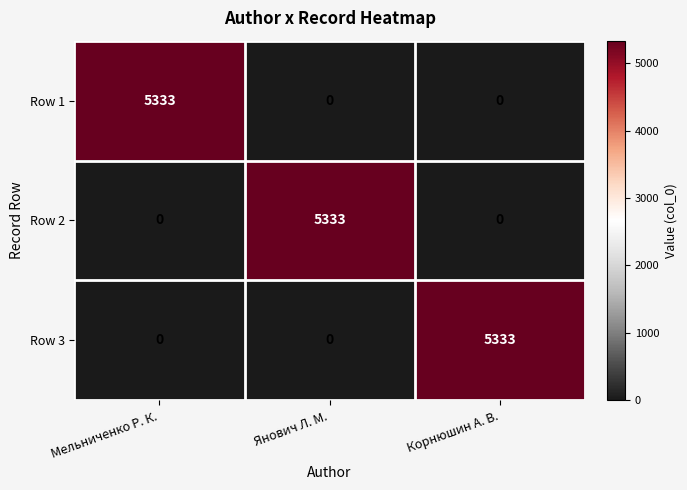

What is the maximum value shown in the chart?

5333